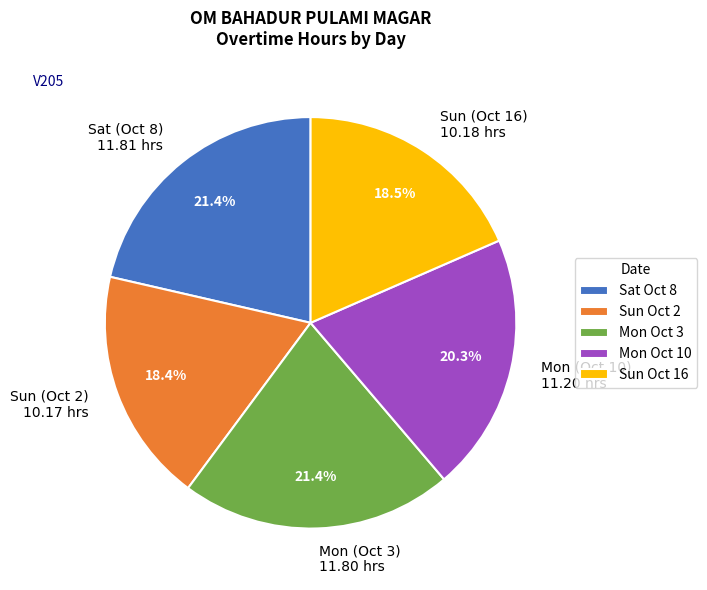

To the nearest percent, what is the average slice percentage?

20%